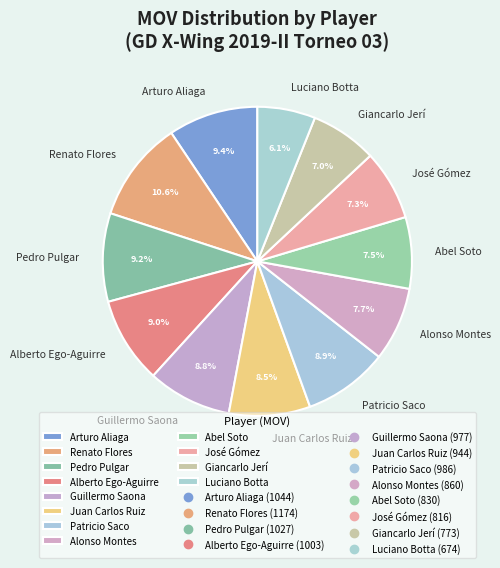

Is there a majority slice in this chart?

No